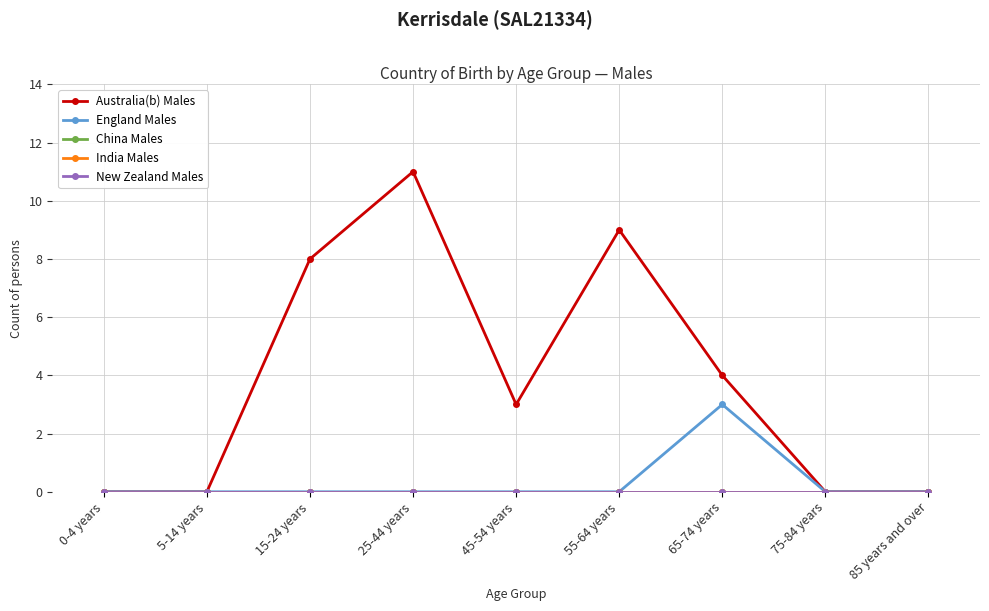

The value of Australia(b) Males at 75-84 years is 5. True or false?

False